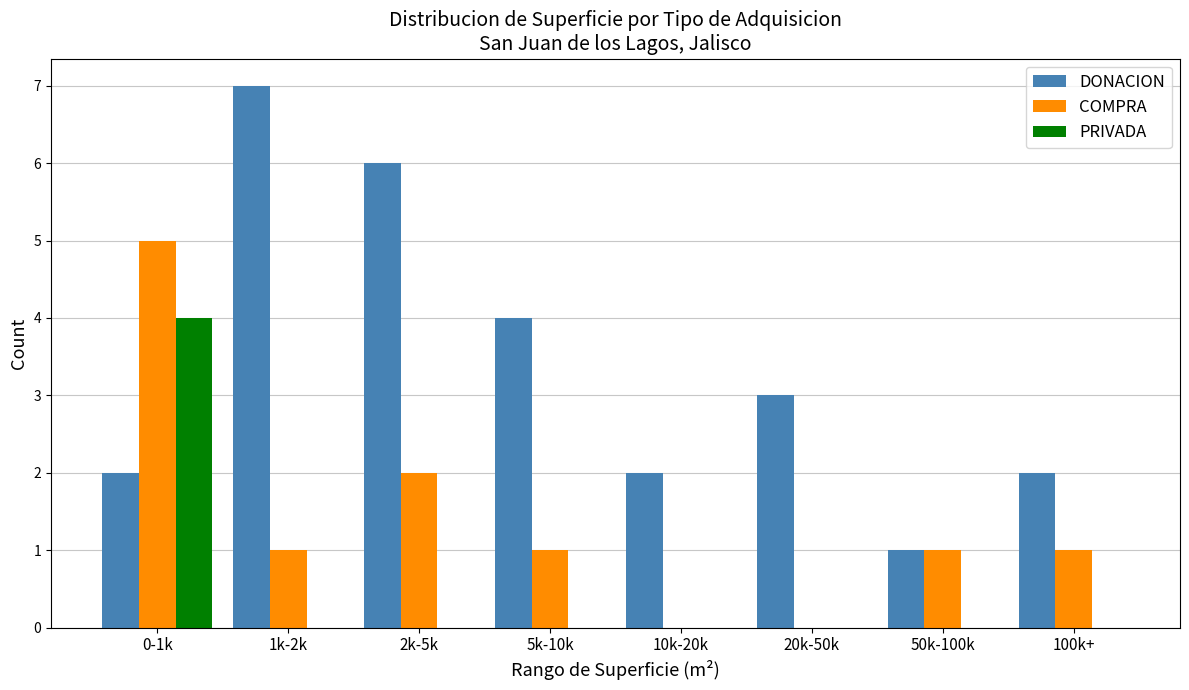

Is it true that DONACION equals 4 at 5k-10k?

True